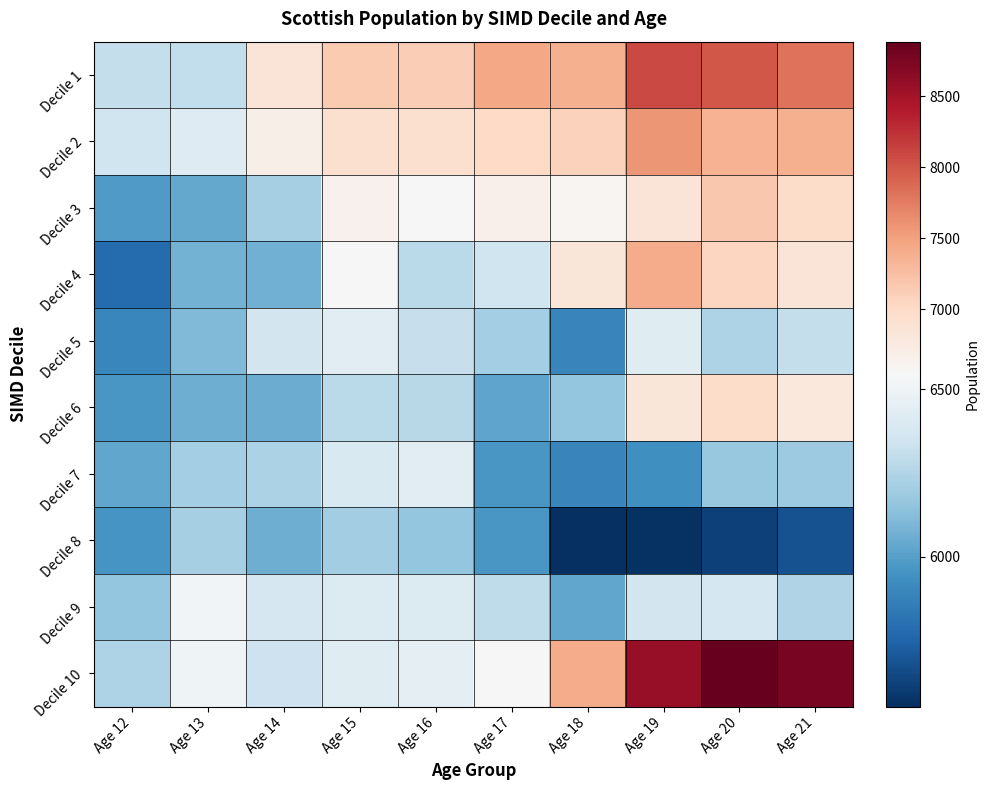

At which category does the chart reach its peak across all series?

Age 20